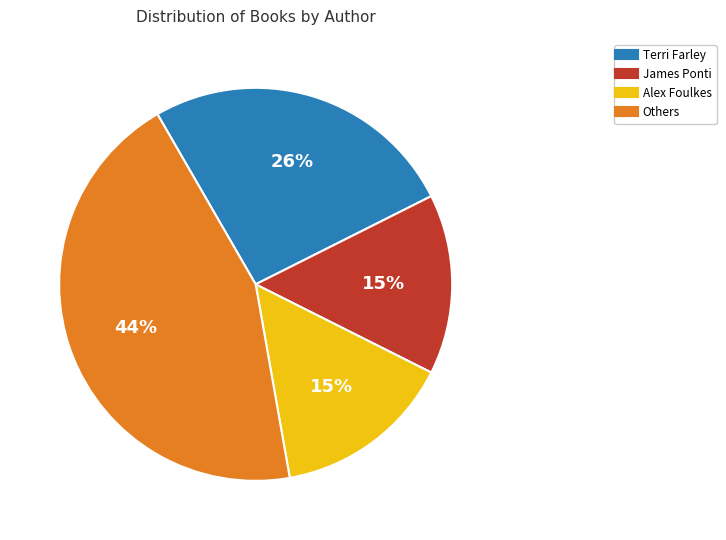

To the nearest percent, what is the average slice percentage?

25%